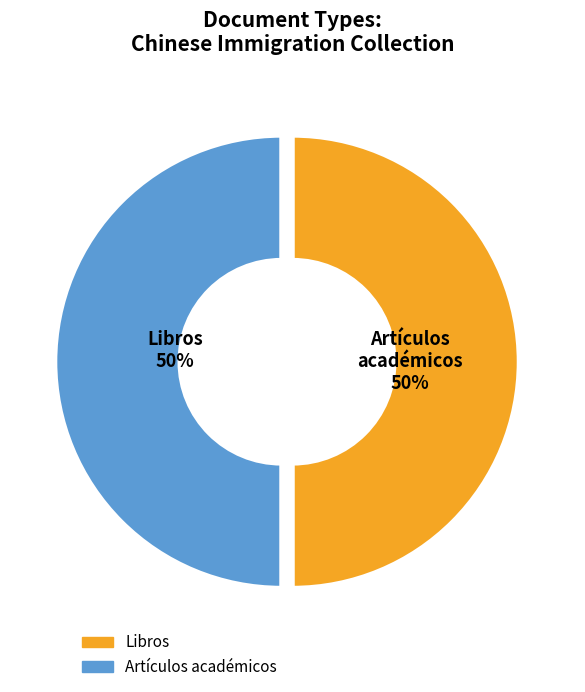

To the nearest percent, what is the average slice percentage?

50%